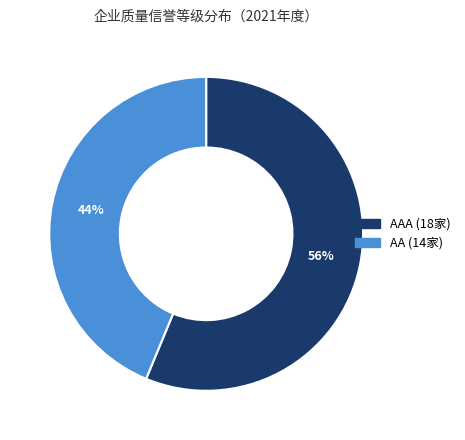

To the nearest percent, what is the average slice percentage?

50%